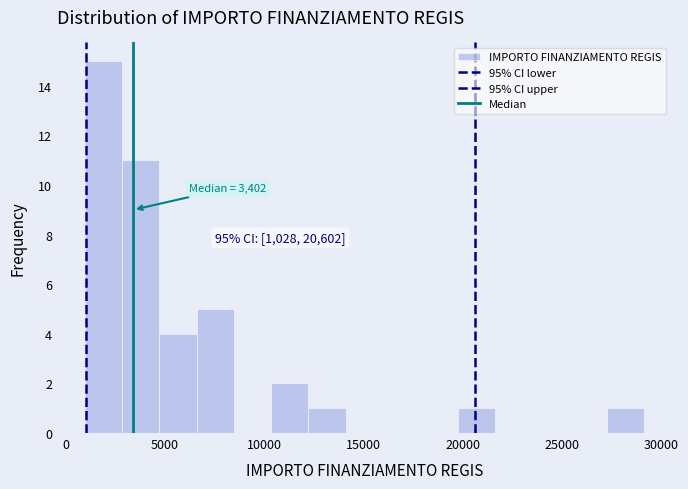

Read against the x-axis, roughly where is the centre of the tallest bar?

2000